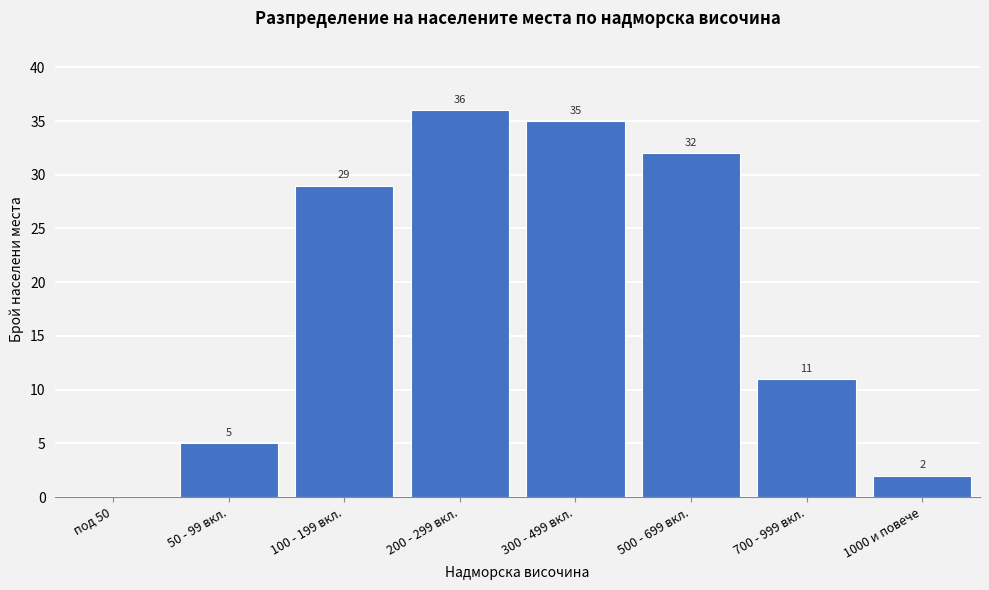

Reading left to right, what are all the values shown in this chart?

под 50=0	50 - 99 вкл.=5	100 - 199 вкл.=29	200 - 299 вкл.=36	300 - 499 вкл.=35	500 - 699 вкл.=32	700 - 999 вкл.=11	1000 и повече=2